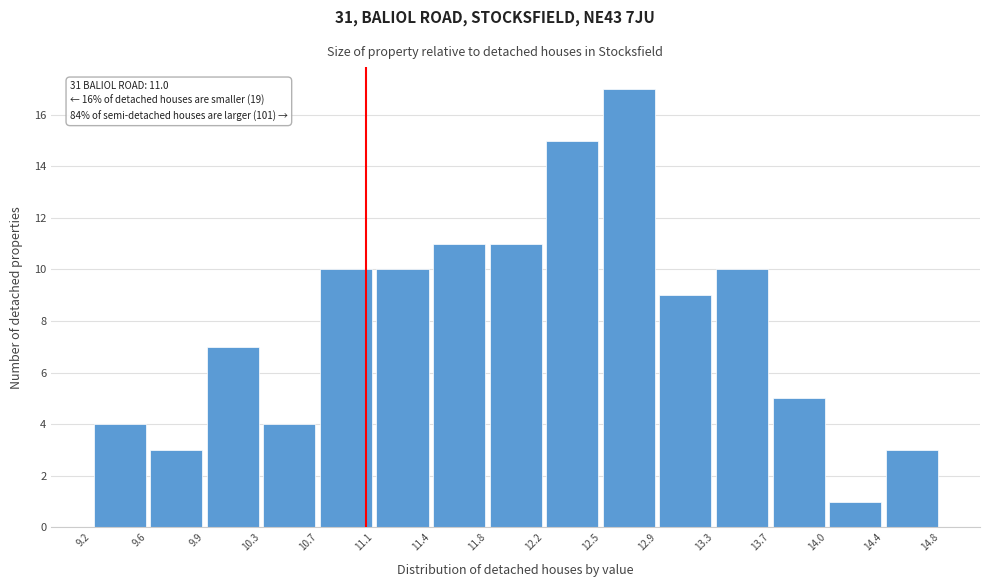

Over which range of the x-axis is the bar tallest?

12.5 to 12.9